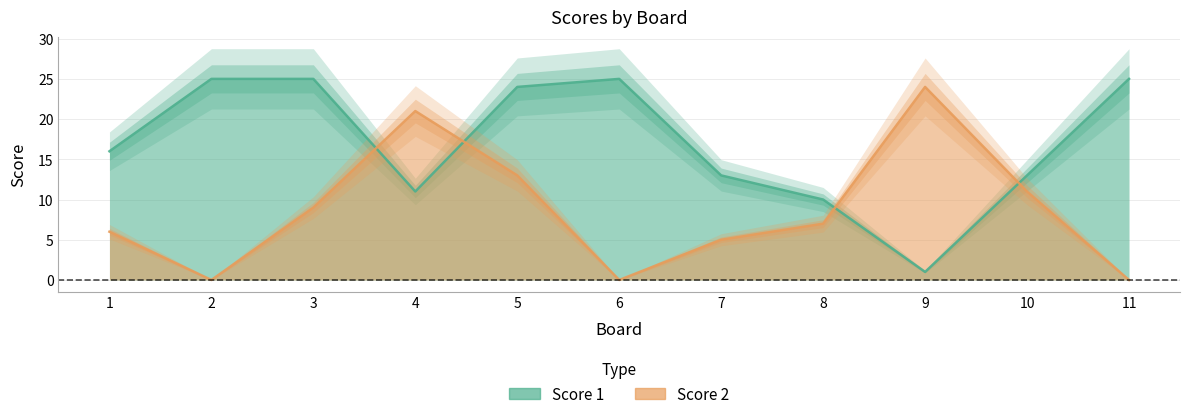

Where does the Score 1 series first go above 16?

2